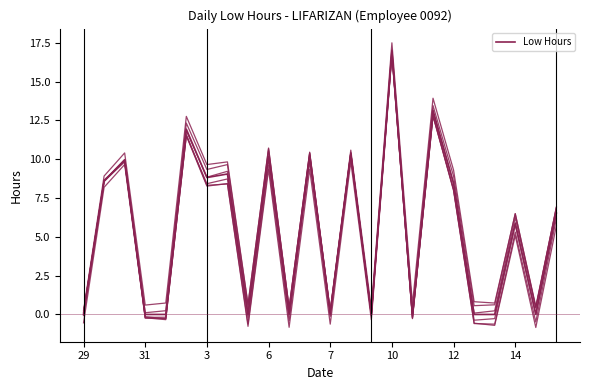

Does the chart display data point markers on the line(s)?

No